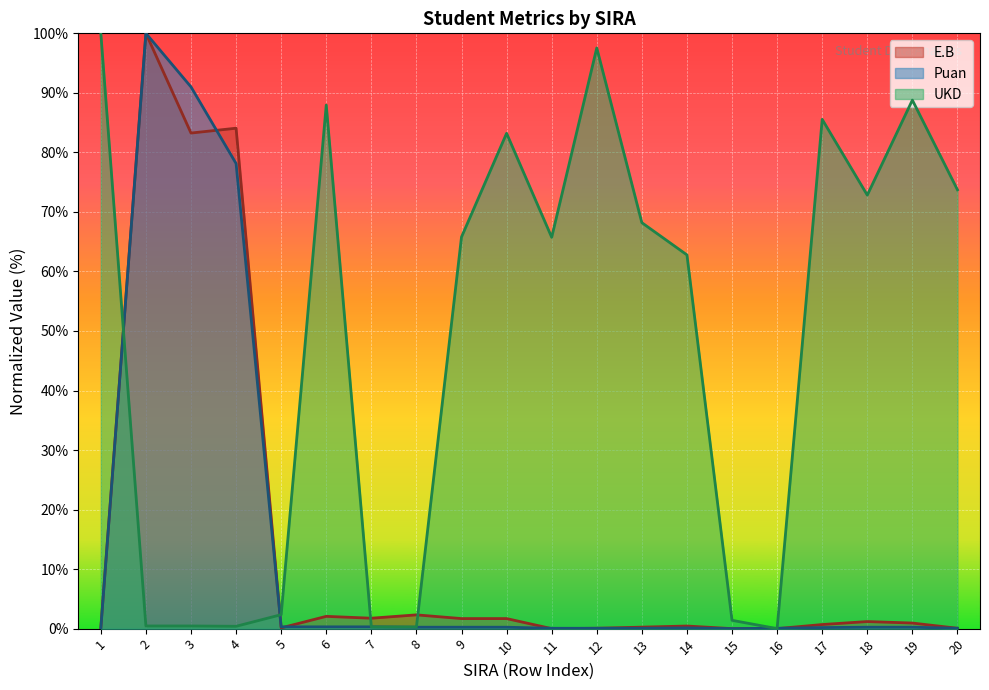

Which series ends up on top after the final intersection of E.B and Puan?

E.B